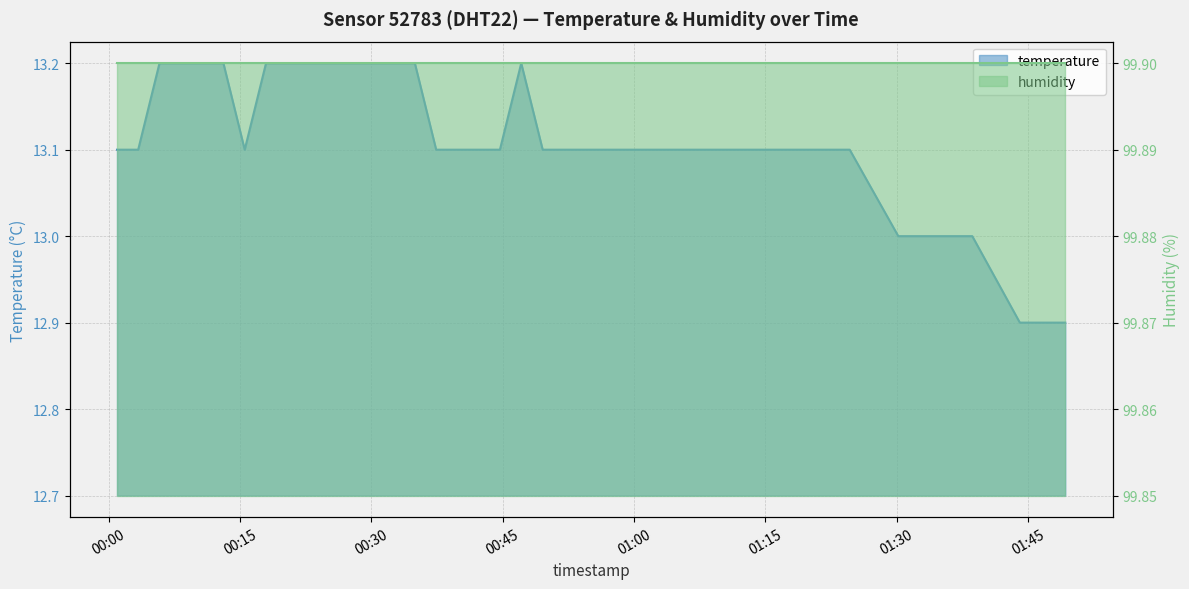

What is the change in value from 2023-05-10T00:22:49 to 2023-05-10T01:49:15?

-0.3